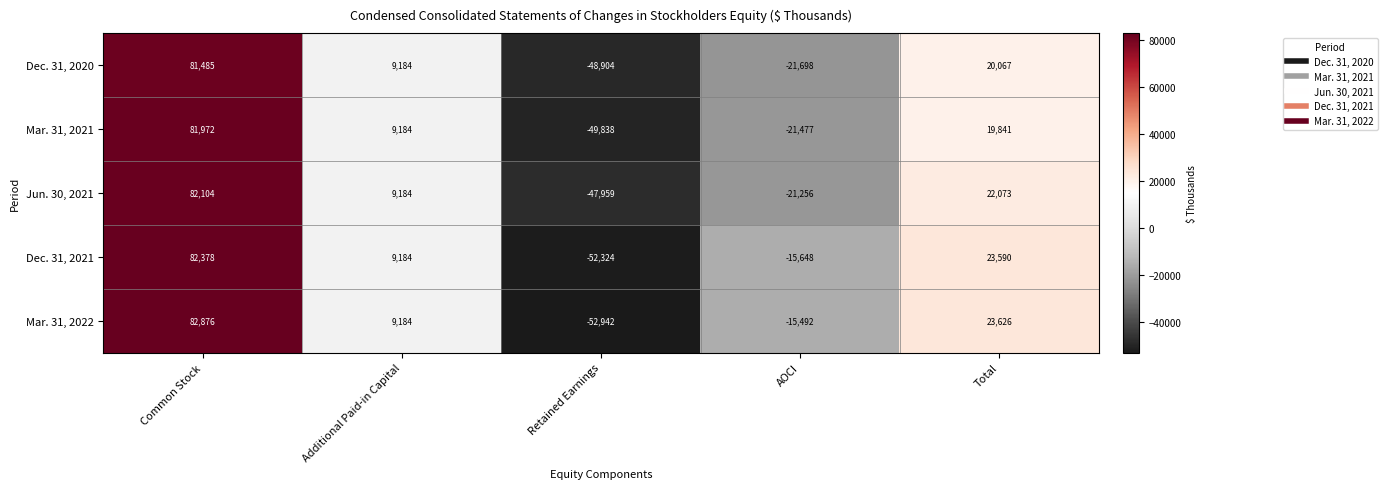

Which series has the largest total across all categories?

Mar. 31, 2022